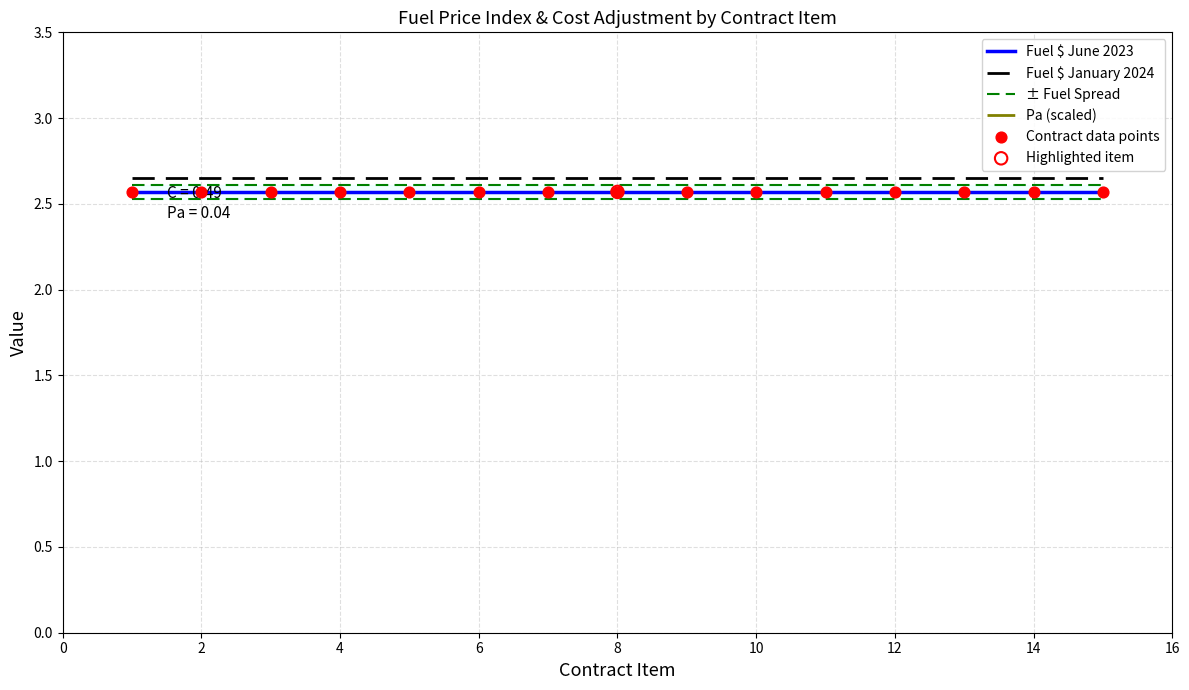

Which series contains the lowest Y value?

Fuel $ June 2023